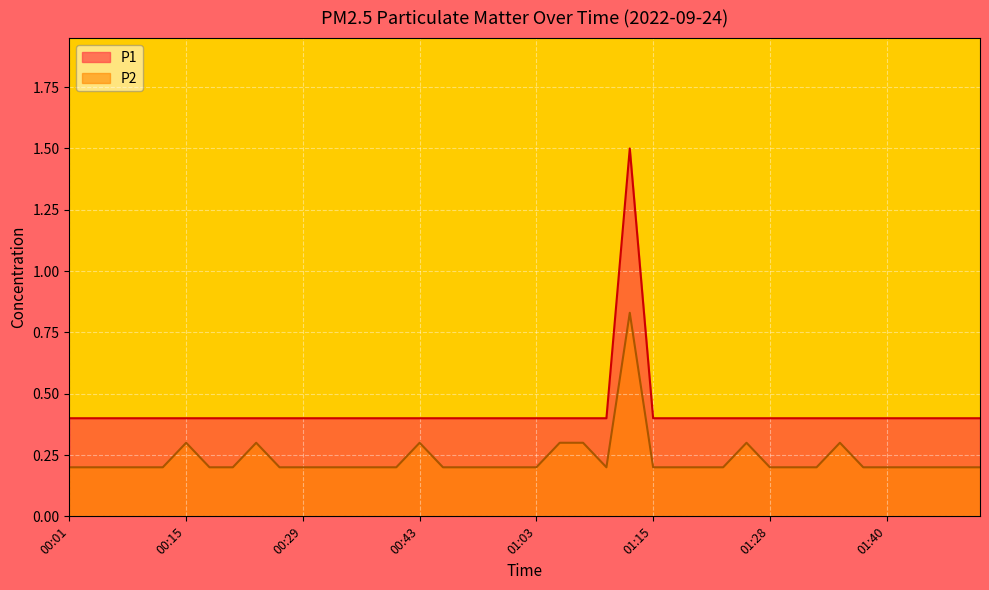

Which category has the lowest value in the P1 series?

00:01